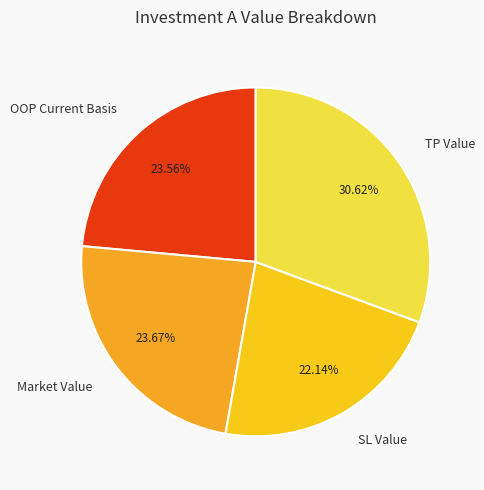

How much of the chart is everything except TP Value?

69.4%